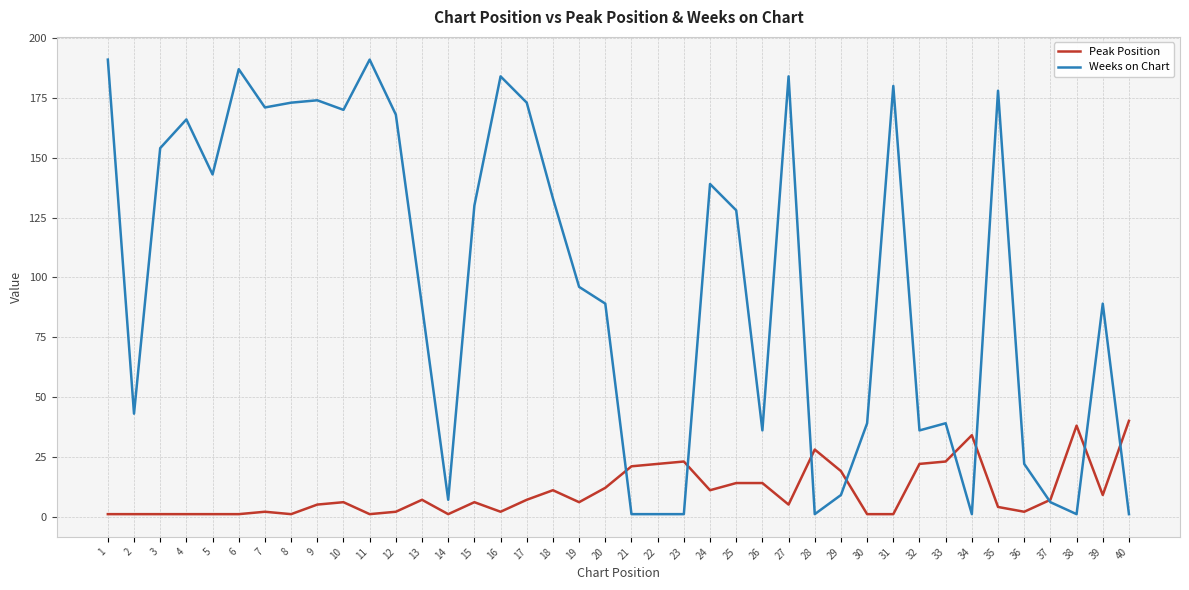

Where do Peak Position and Weeks on Chart first cross each other?

20 and 21